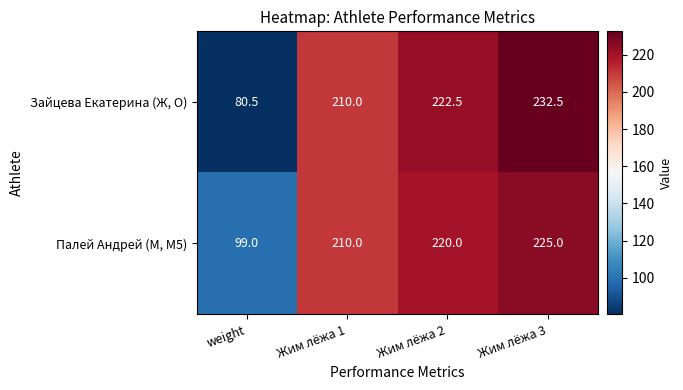

What is the minimum value shown in the chart?

80.5